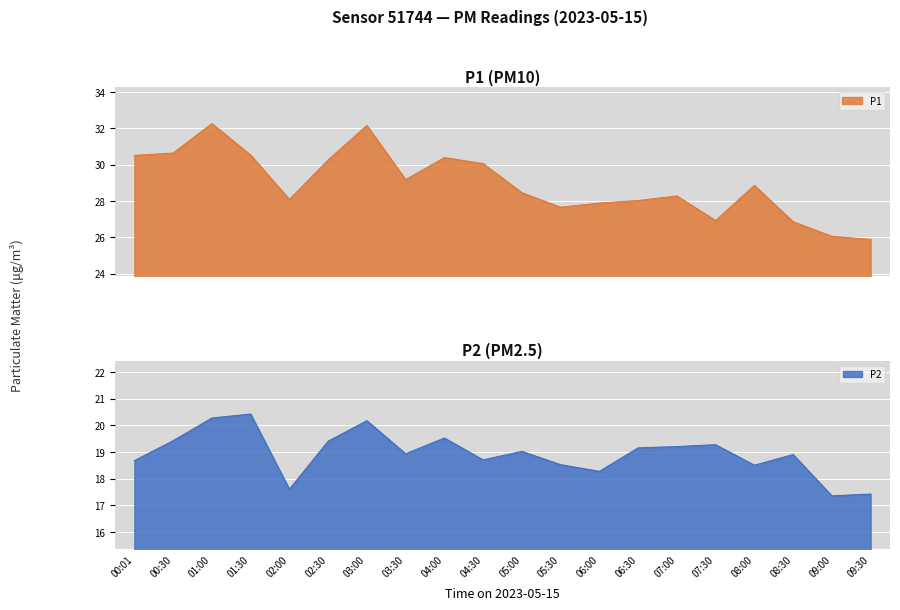

What are all the series names shown in the legend?

P1, P2